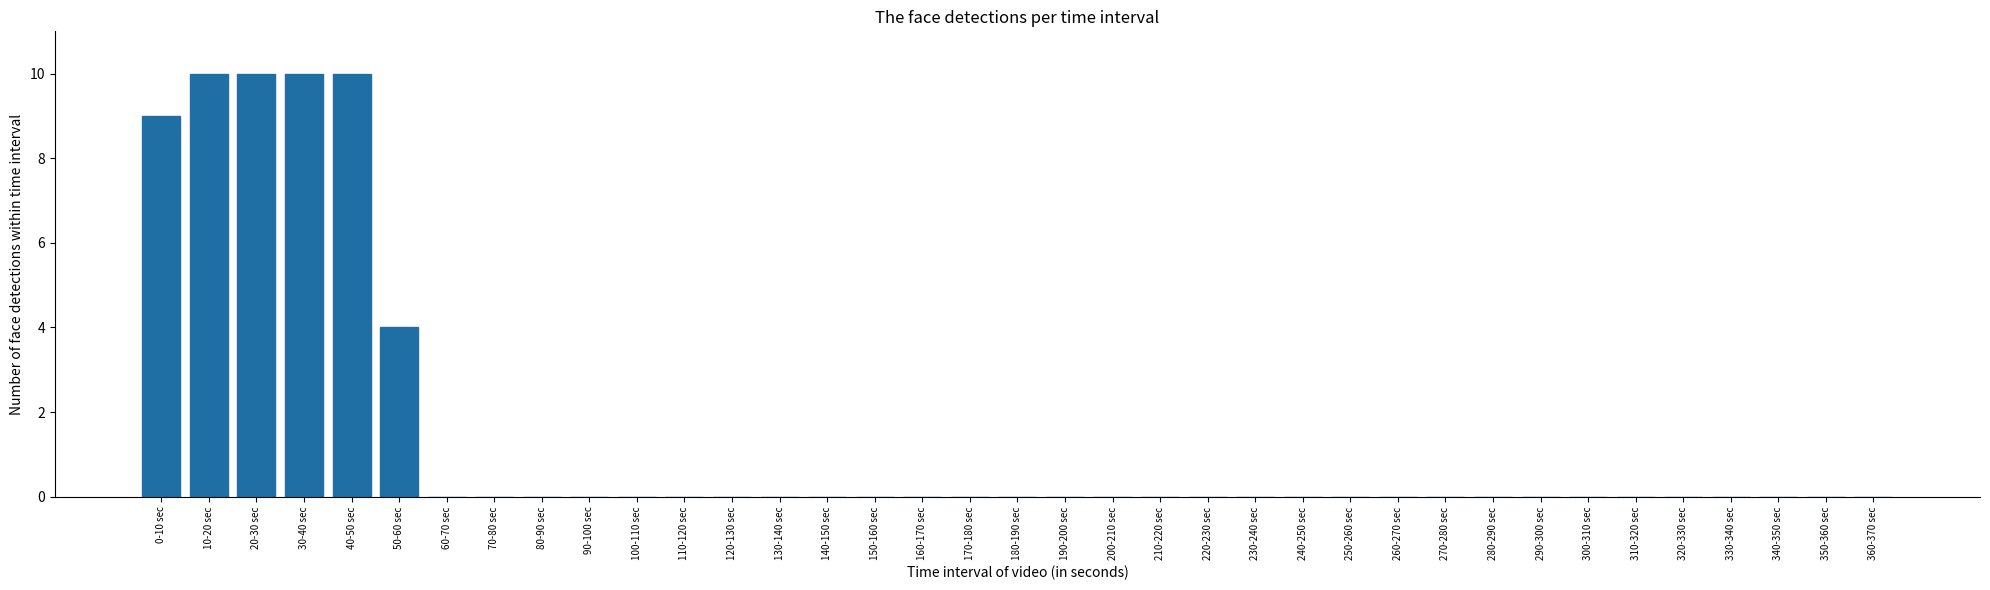

At which label is the value closest to 5?

50-60 sec